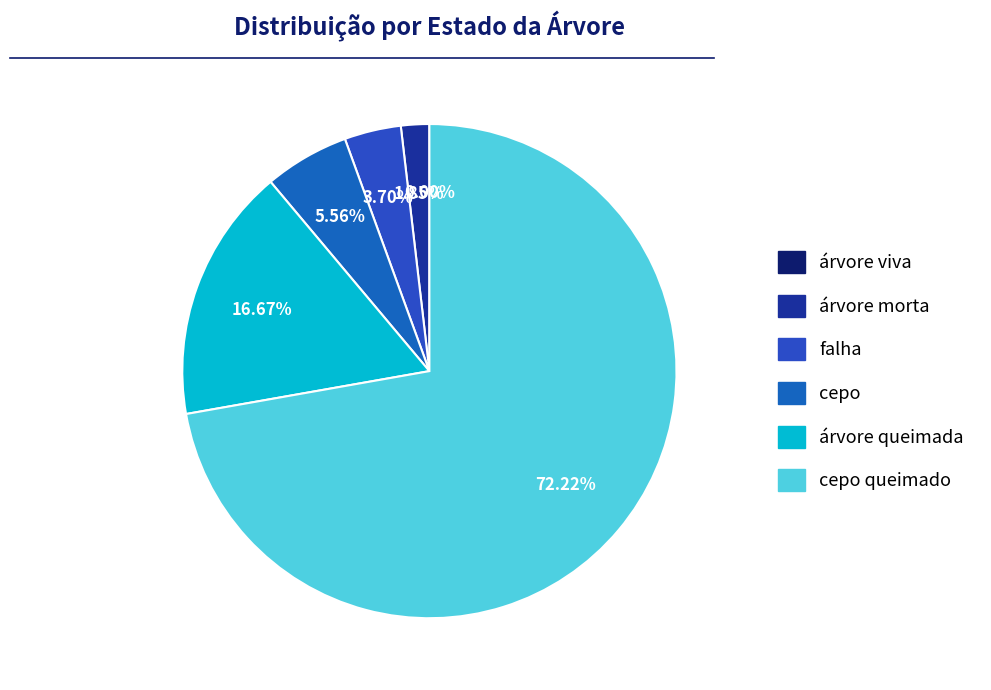

Combined, what portion of the pie is cepo and árvore viva?

5.6%